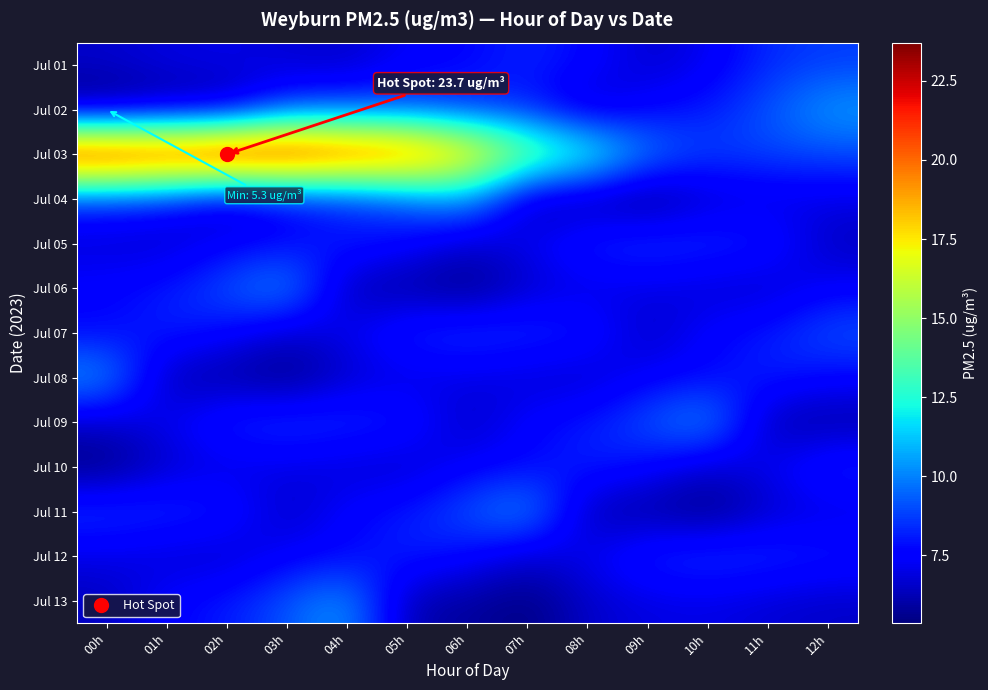

What is the greatest value displayed?

23.7